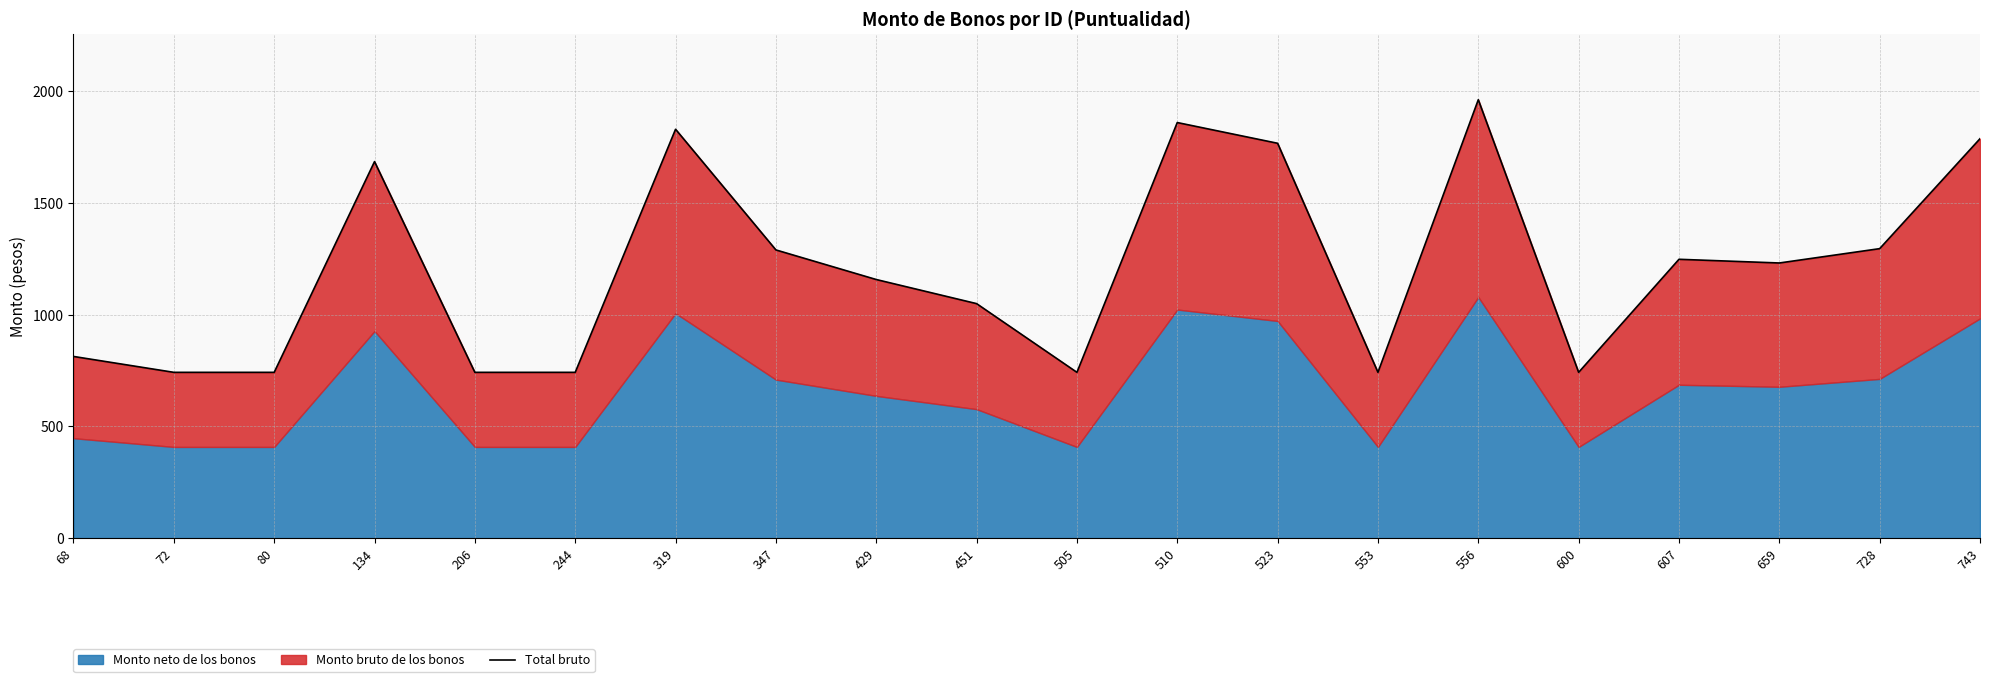

How many lines are shown in the chart?

1